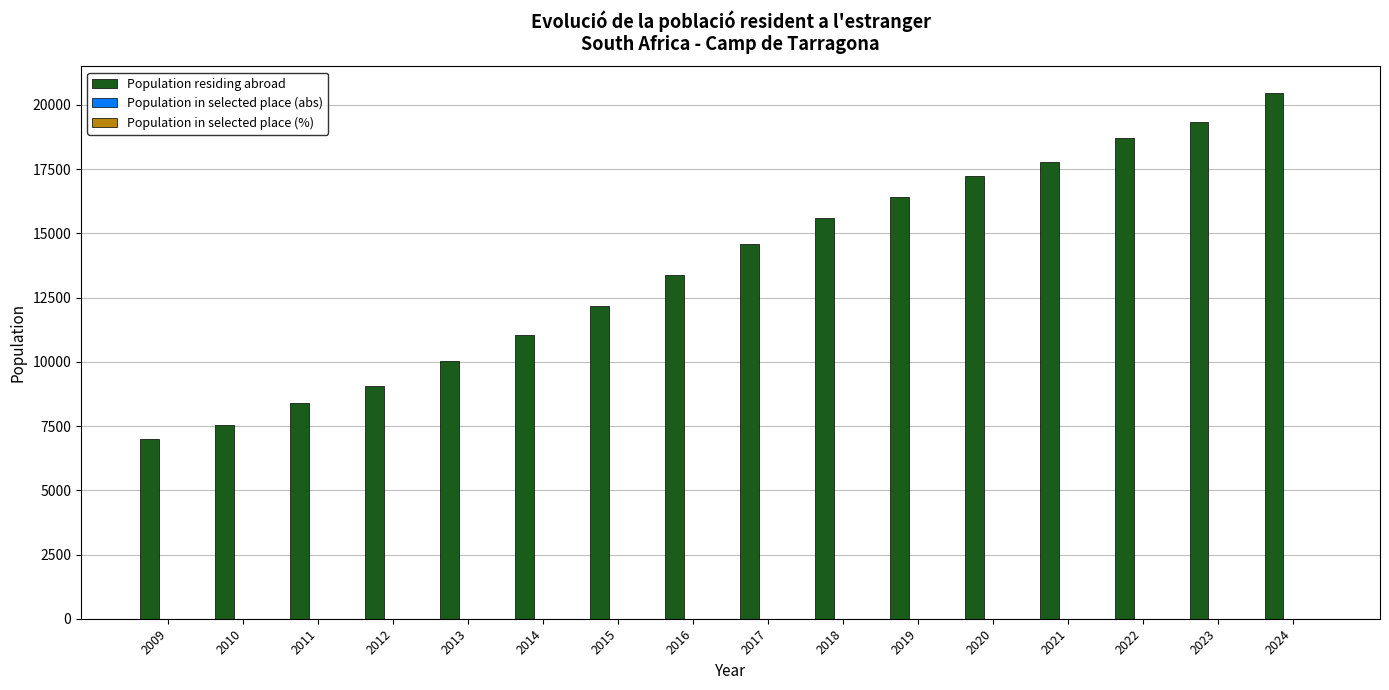

What is the sum of the Population residing abroad values at 2012 and 2022?

27743.0